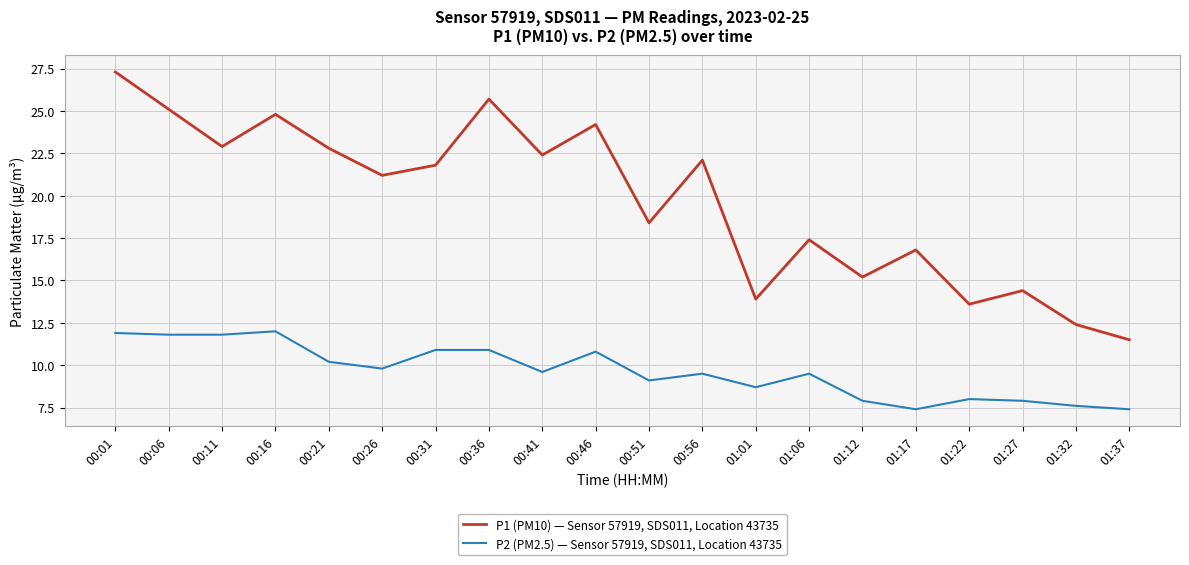

List the series in order of their overall mean, lowest first.

P2 (PM2.5) — Sensor 57919, SDS011, Location 43735, P1 (PM10) — Sensor 57919, SDS011, Location 43735